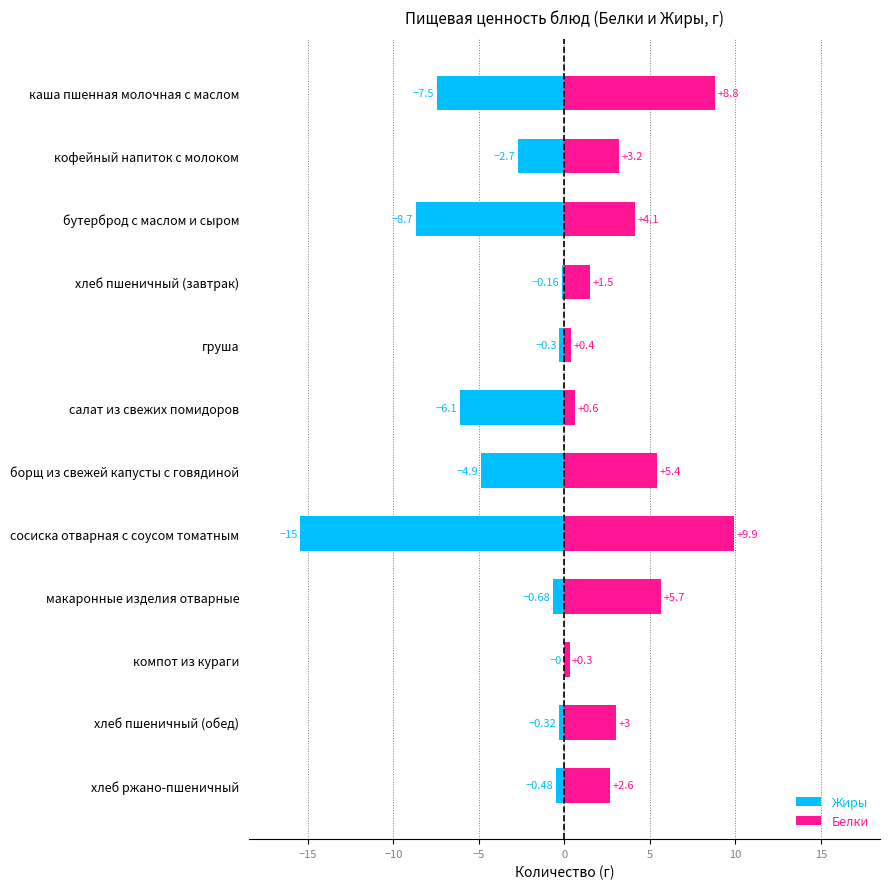

What is the average value of the Белки series?

3.8